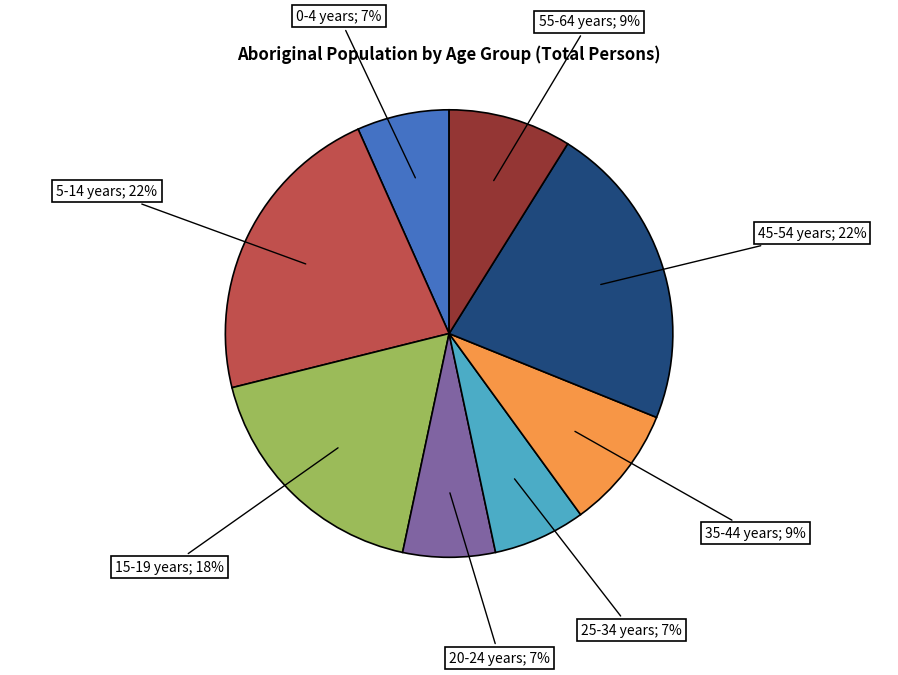

Count the number of slices in the pie.

8